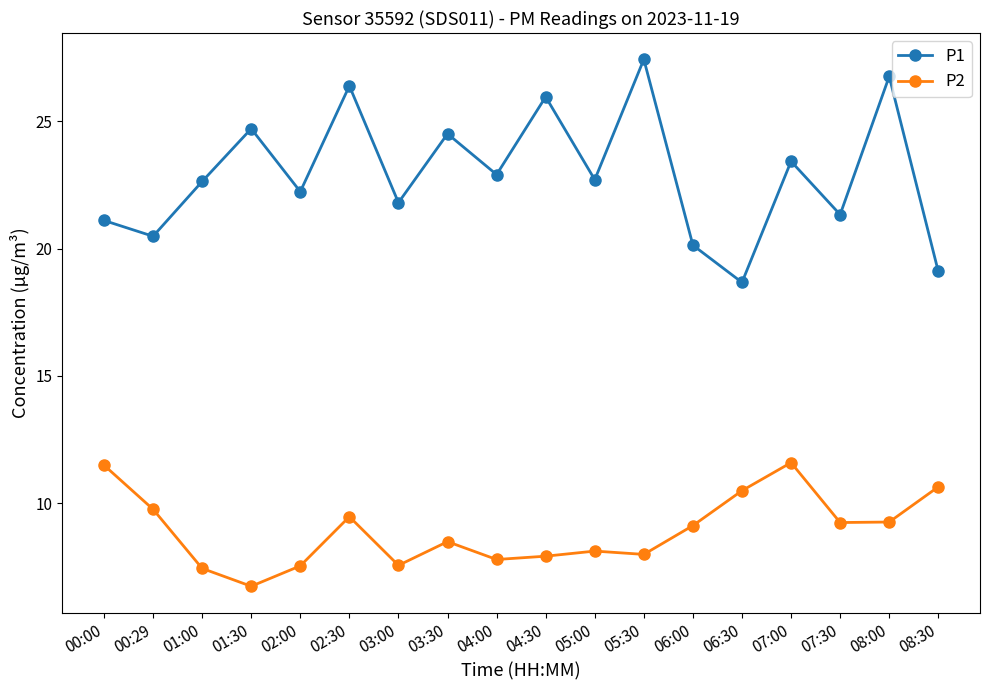

At which label does P1 first exceed 22?

01:00